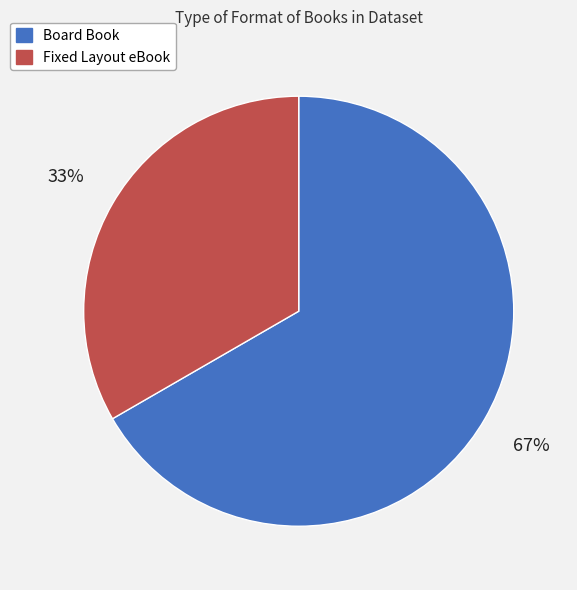

Which slice is the largest?

Board Book